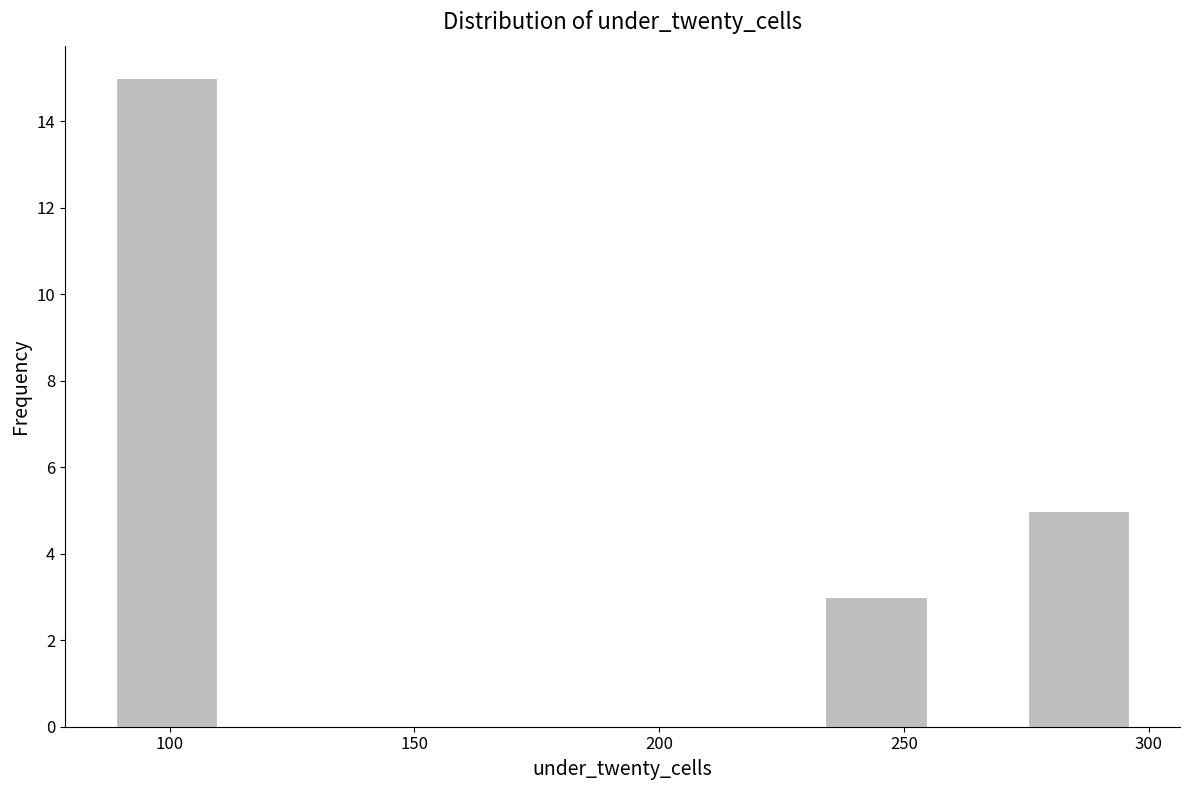

What is the height of the bar covering 235 to 255 on the x-axis? Neither the bar edges nor the heights are printed on the chart, so give them approximately, as read against the axes.

3